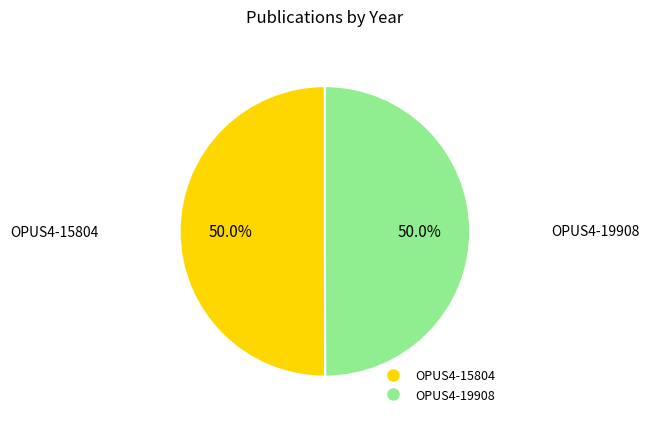

The OPUS4-15804 slice represents 37% of the pie. True or false?

False